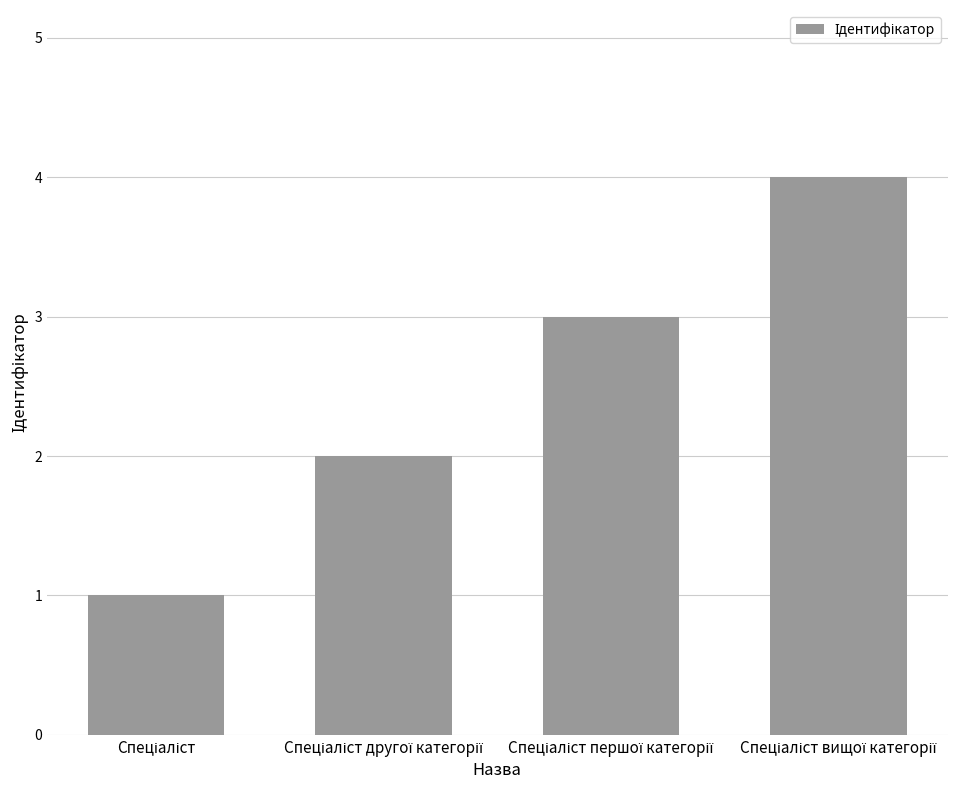

What is the value of the 4th bar from the left?

4